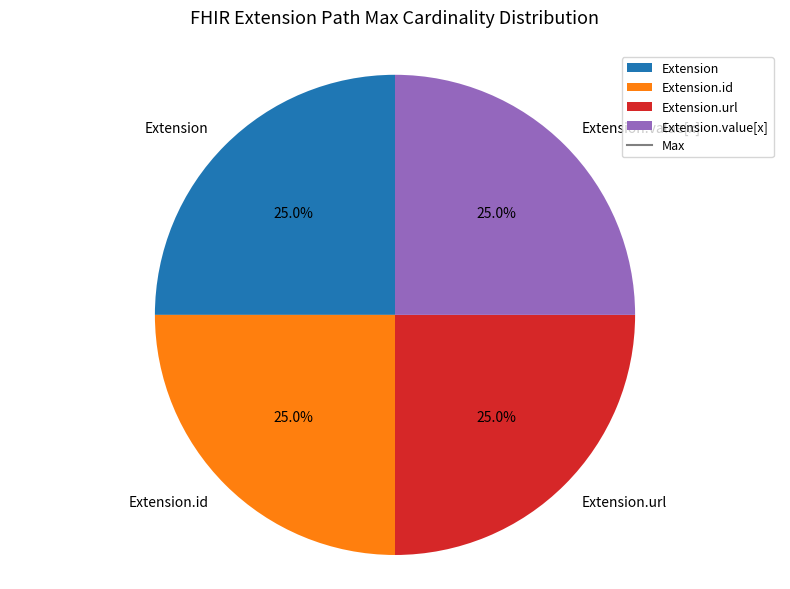

What percentage do Extension and Extension.url together represent?

50.0%